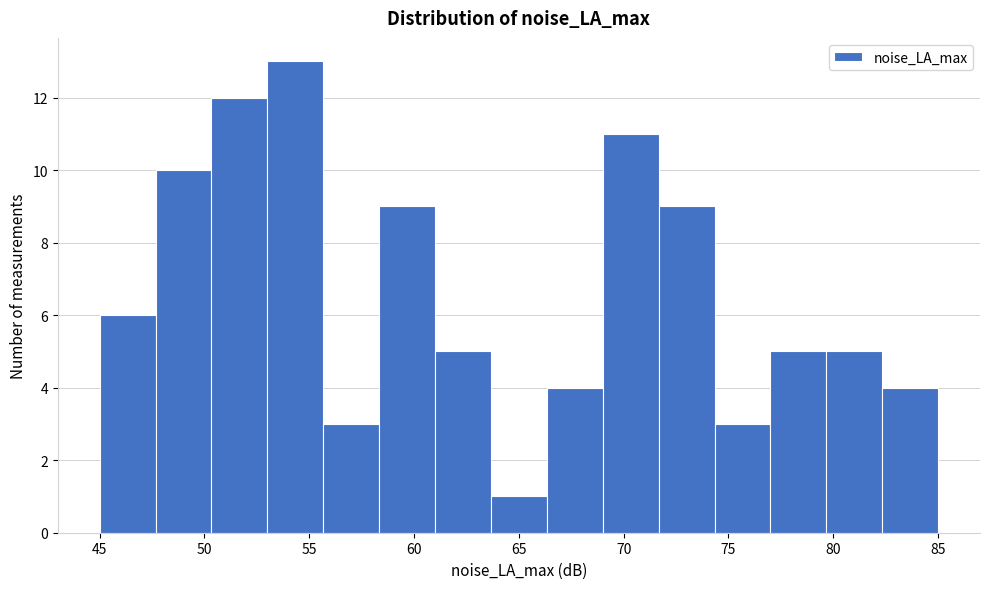

Reading left to right, list every bar in this chart as the range it spans on the x-axis followed by its height. Neither the bar edges nor the heights are printed on the chart, so give them approximately, as read against the axes.

45.0 to 47.5: 6
47.5 to 50.5: 10
50.5 to 53.0: 12
53.0 to 55.5: 13
55.5 to 58.5: 3
58.5 to 61.0: 9
61.0 to 63.5: 5
63.5 to 66.5: 1
66.5 to 69.0: 4
69.0 to 71.5: 11
71.5 to 74.5: 9
74.5 to 77.0: 3
77.0 to 79.5: 5
79.5 to 82.5: 5
82.5 to 85.0: 4